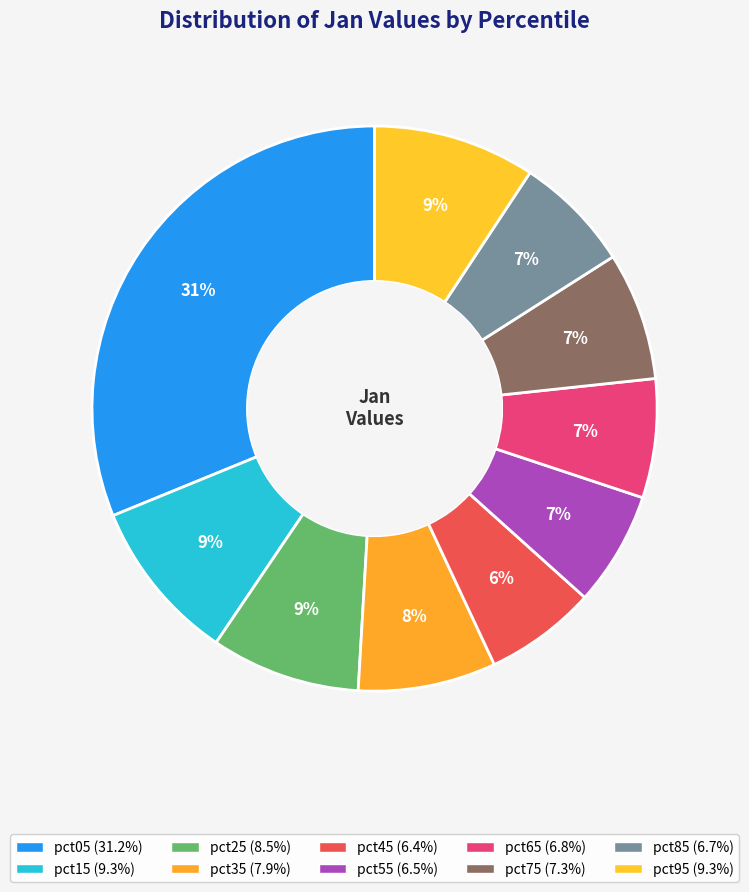

Which slice is the largest?

pct05